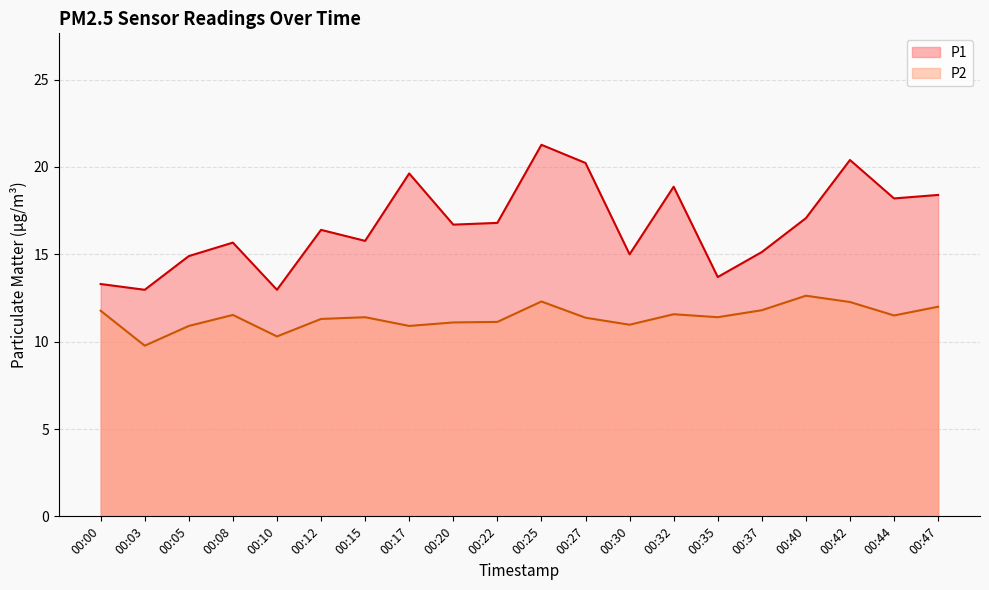

Count the number of data series in this chart.

2